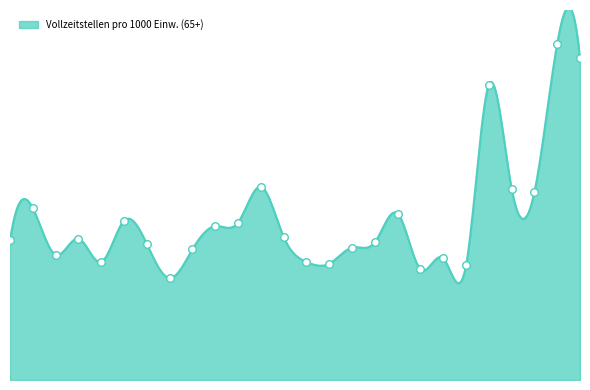

What is the change in value from ZG to AG?

-1.1